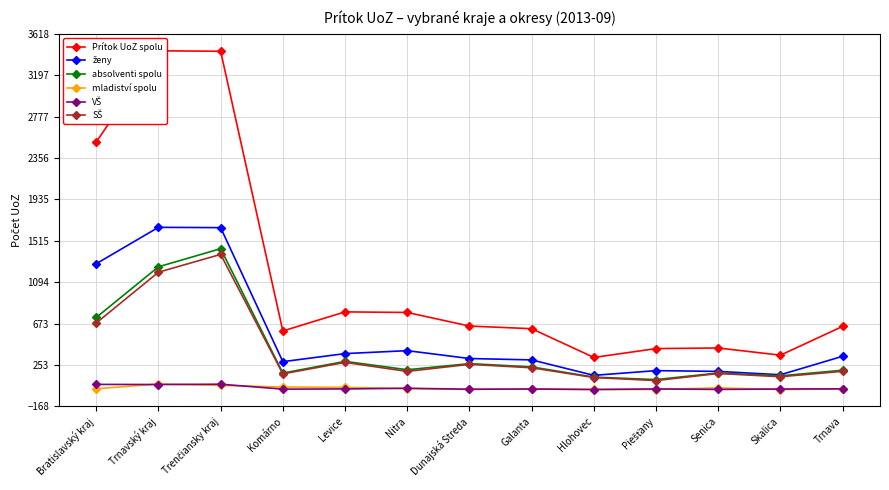

Which series has the widest spread of values?

Prítok UoZ spolu